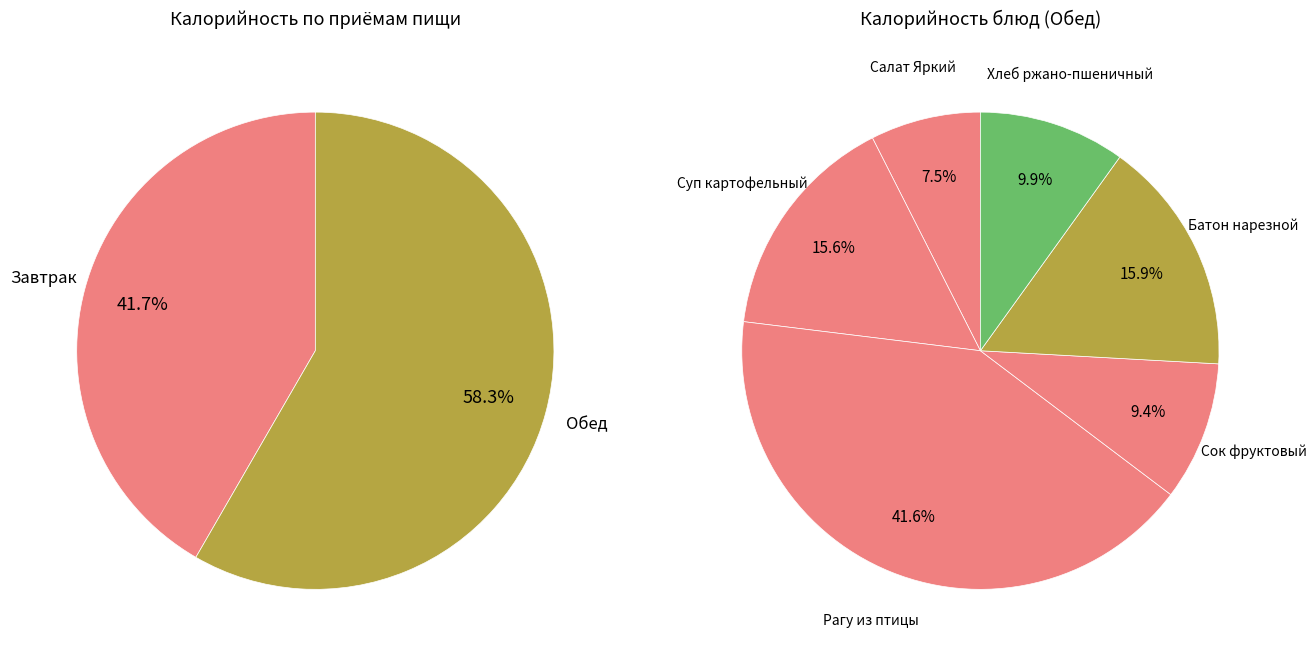

Does Салат Яркий из св. капусты с кукурузой represent more than half of the total?

No